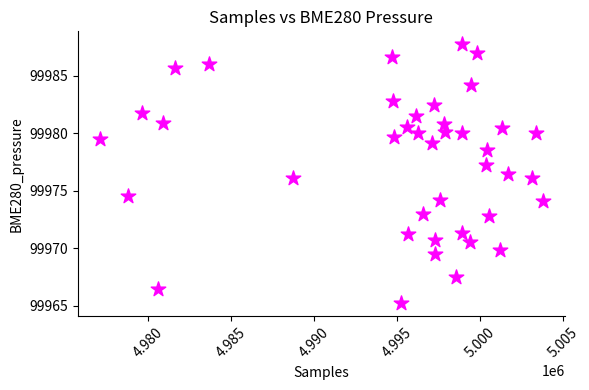

What is the range of Y values (max minus min)?

22.5